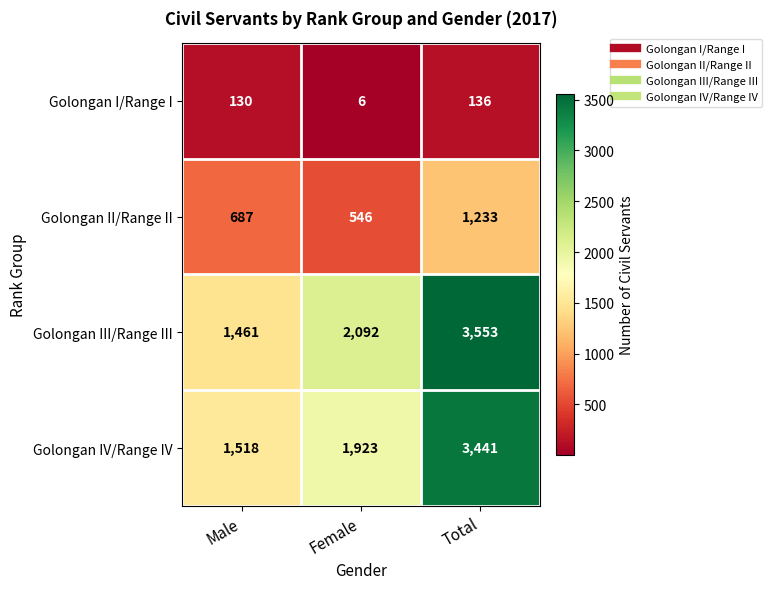

Read the Golongan I/Range I value at Male.

130